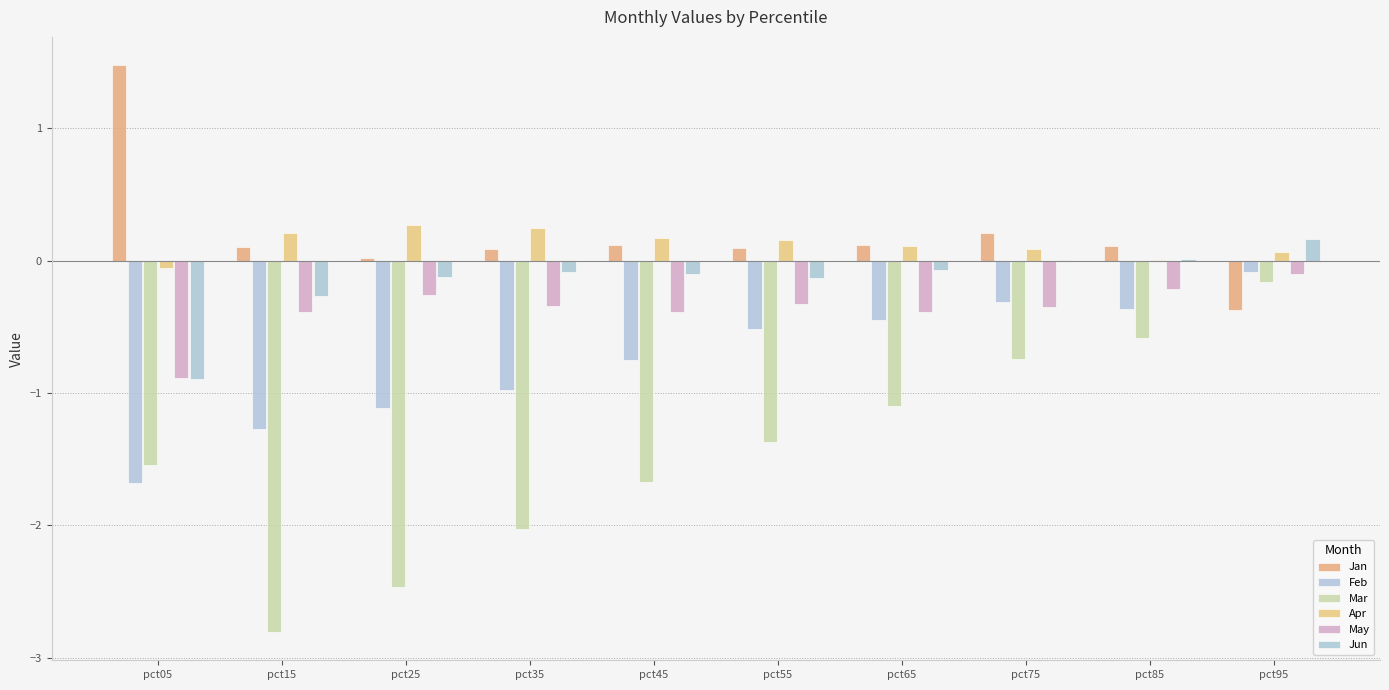

Are the bars horizontal?

No